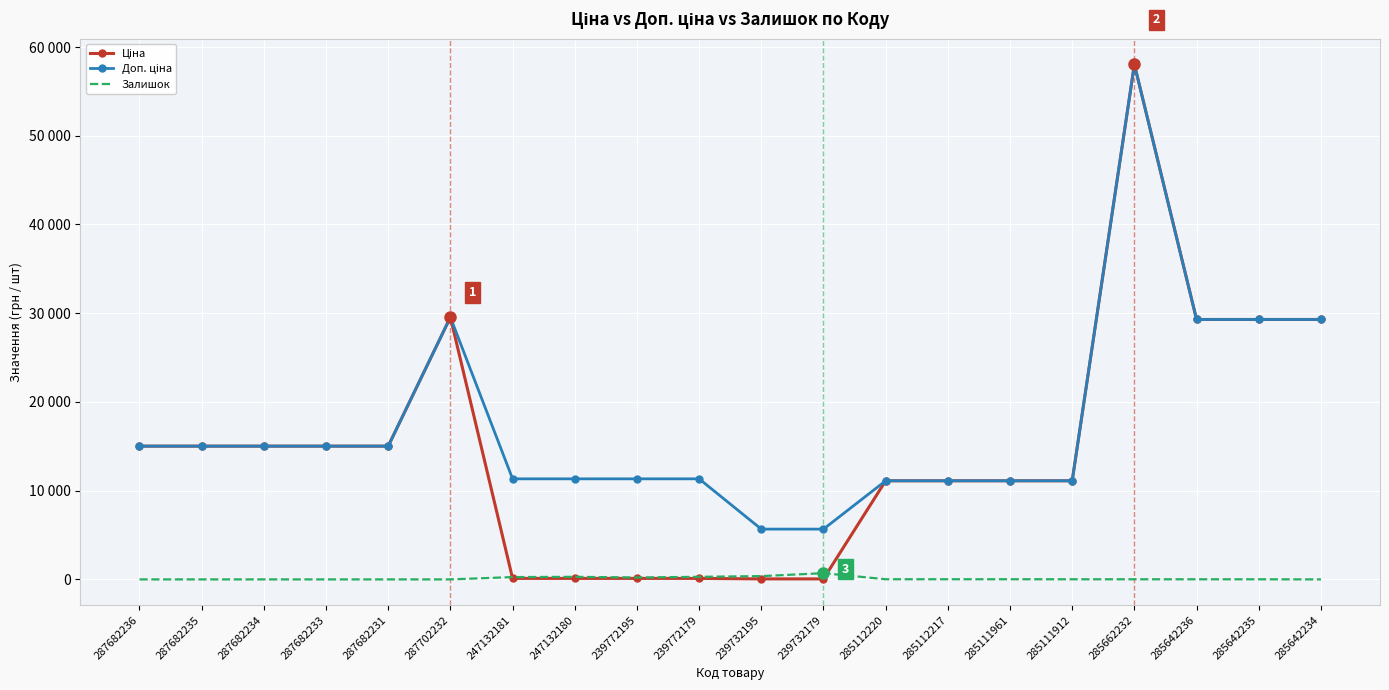

How many values in the Ціна series are below 15019?

10